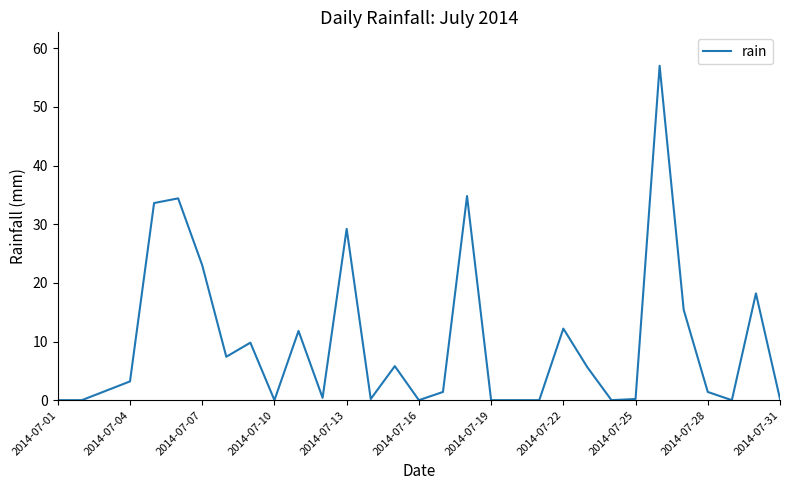

Does the chart have visible grid lines?

No